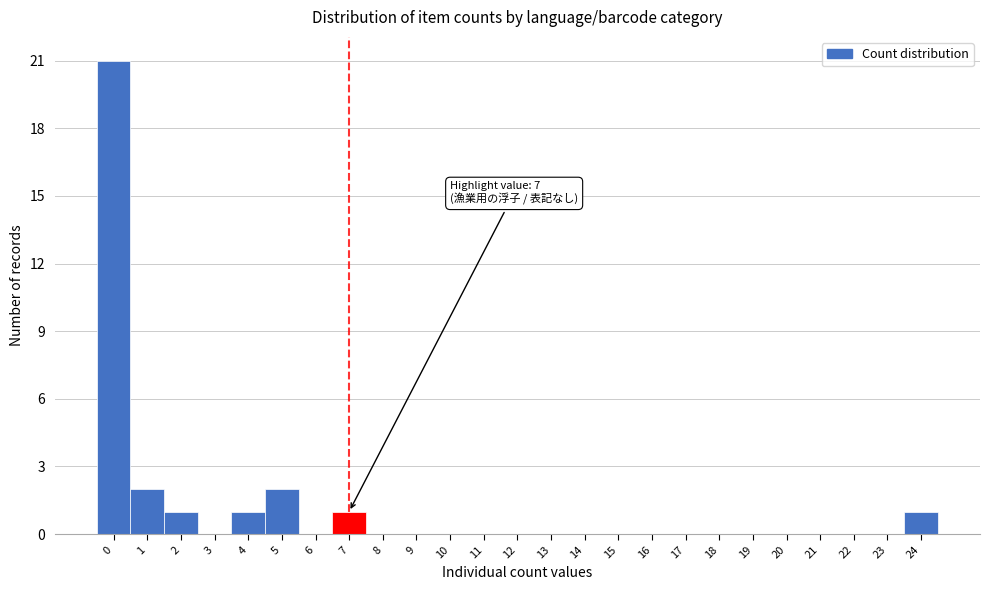

Which range on the x-axis has the tallest bar?

-0.5 to 0.5